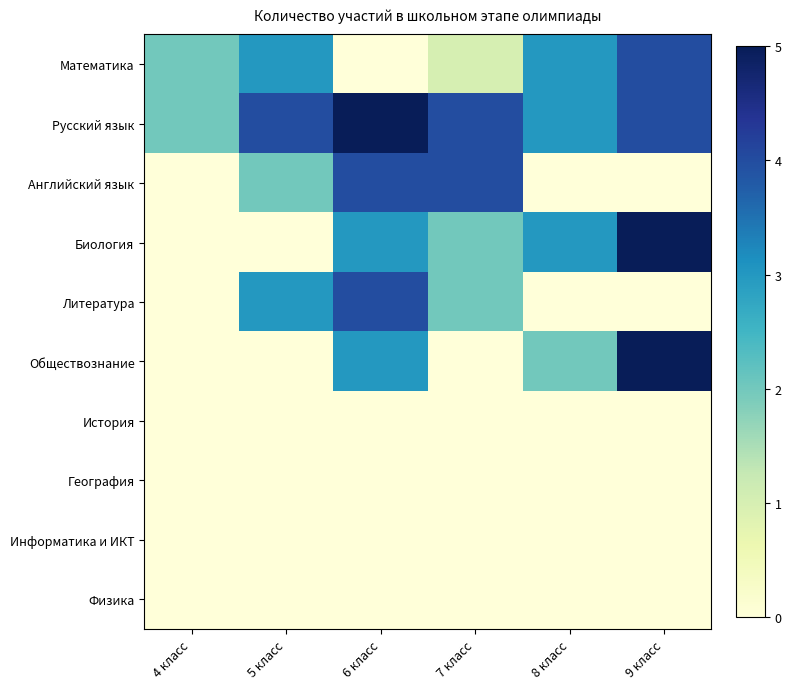

Which series has the largest total across all categories?

Русский язык